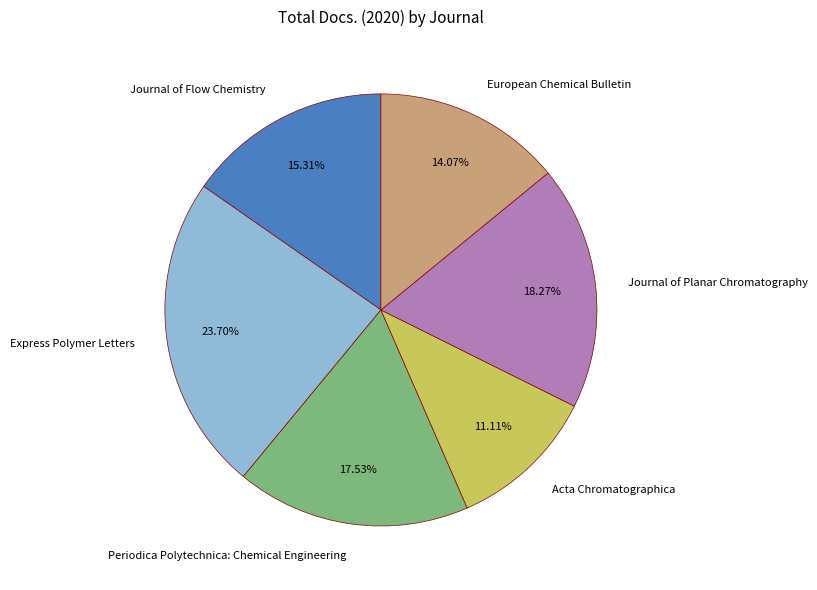

What is the ratio of the value at Journal of Flow Chemistry to the value at Express Polymer Letters?

0.6